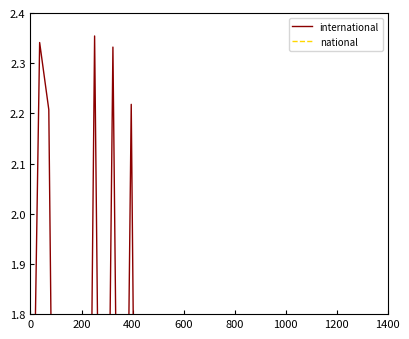

Rank the series by their maximum value, from highest to lowest.

international, national